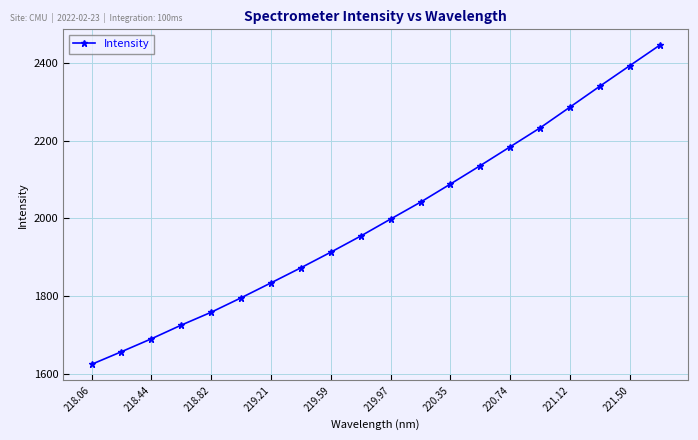

What is the sum of all values?

39970.4